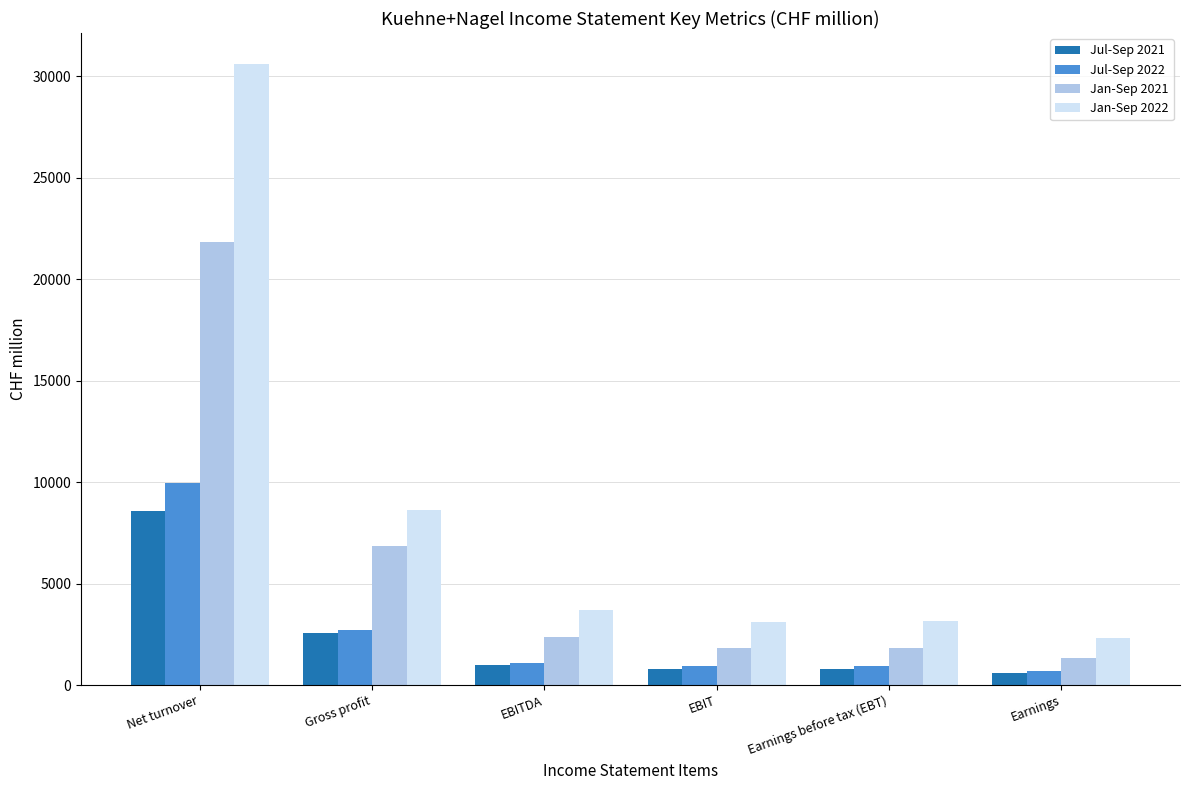

The value of Jul-Sep 2021 at Earnings before tax (EBT) is 790. True or false?

True